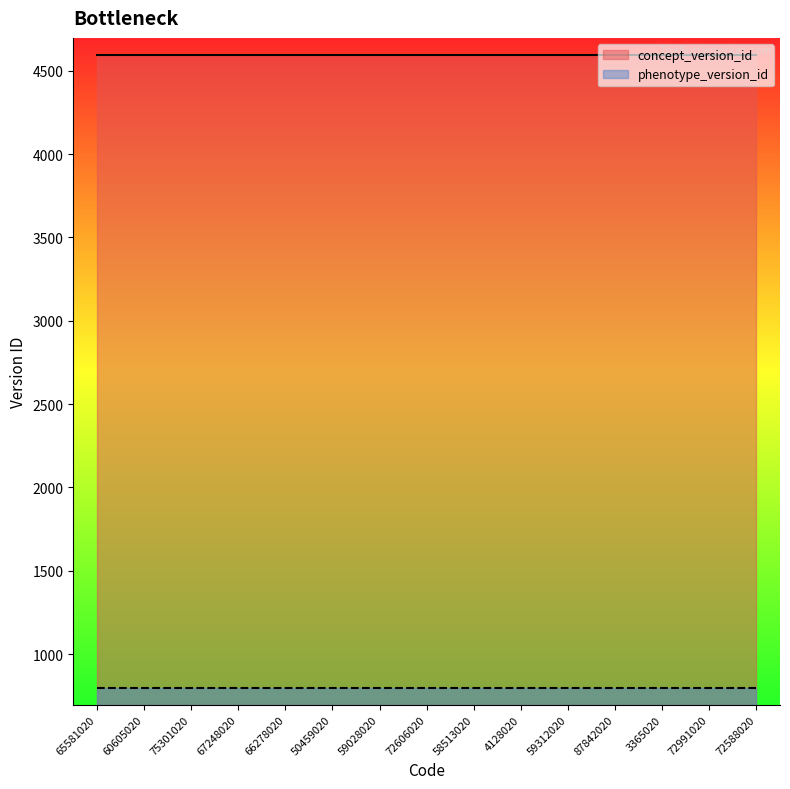

What is the label of the 3rd point from the right?

3365020